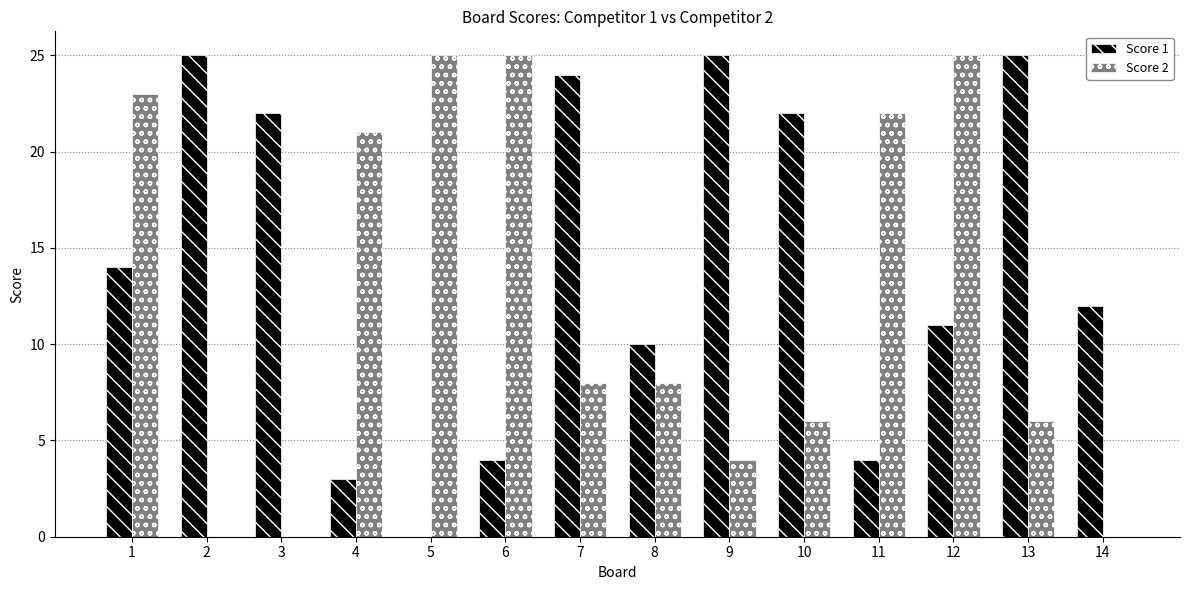

Reading left to right, transcribe all the data shown in this chart.

Score 1: 14	25	22	3	0	4	24	10	25	22	4	11	25	12
Score 2: 23	0	0	21	25	25	8	8	4	6	22	25	6	0